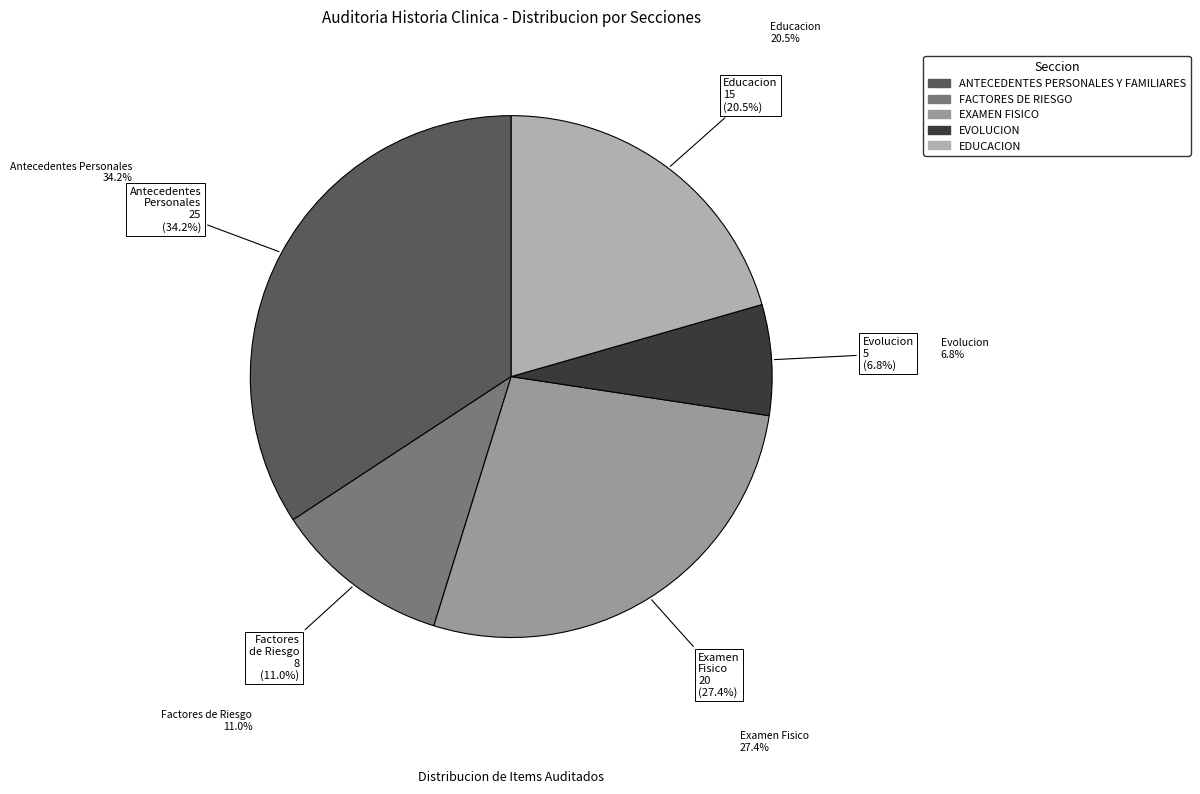

Rank the categories by value from lowest to highest.

EVOLUCION, FACTORES DE RIESGO, EDUCACION, EXAMEN FISICO, ANTECEDENTES PERSONALES Y FAMILIARES